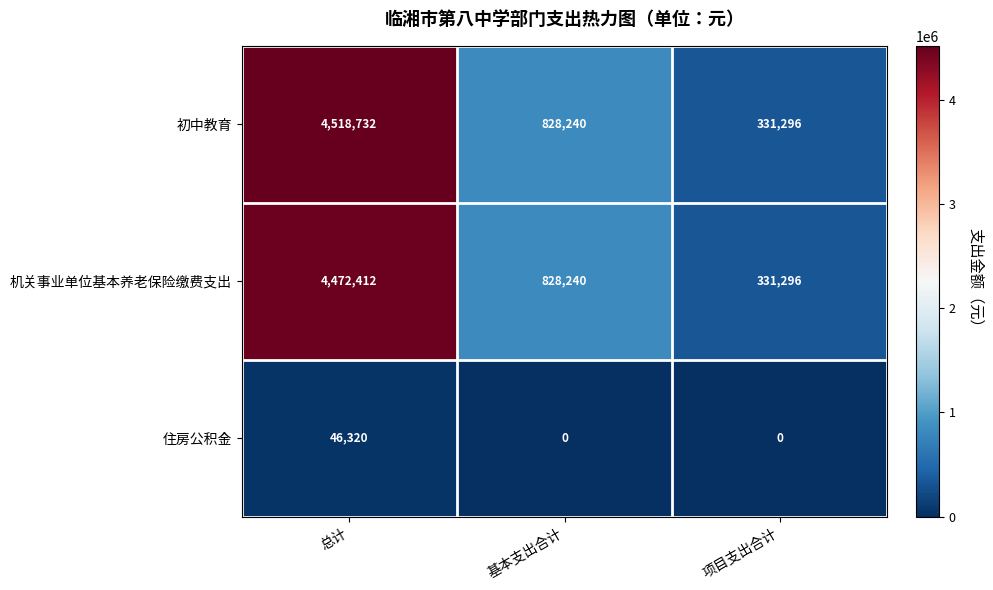

The value of 初中教育 at 总计 is 4518732. True or false?

True